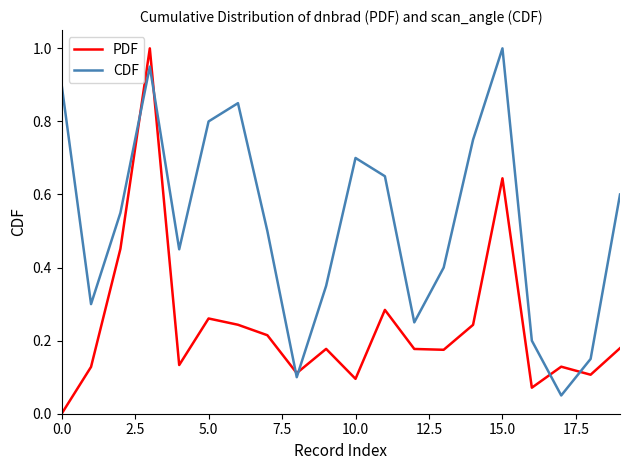

What is the greatest value displayed?

1.0